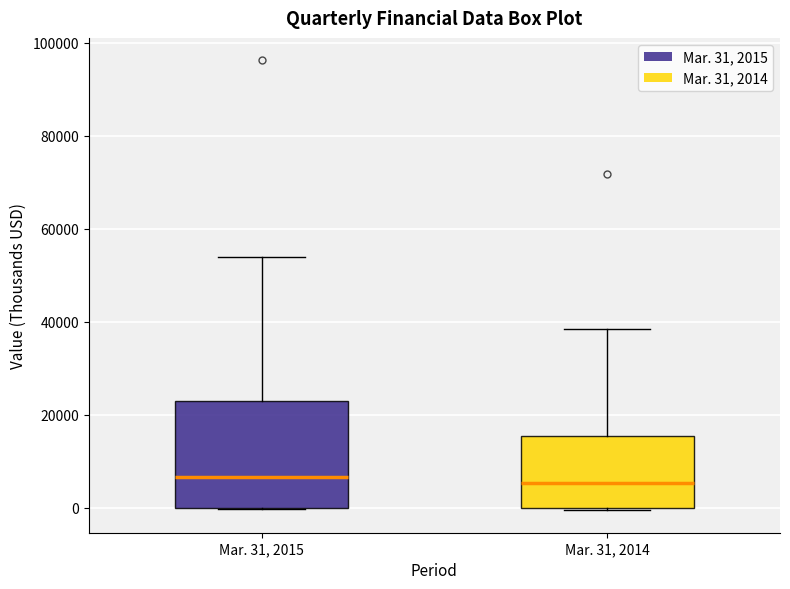

Reading left to right, transcribe this box plot: for each box, give where its median line is, the range the box spans, and where its two whiskers end, as read against the y-axis. The values are not printed on the chart, so give them approximately, as read against the axis.

Mar. 31, 2015: median 6000, box 0 to 24000, whiskers 0 to 54000
Mar. 31, 2014: median 6000, box 0 to 16000, whiskers 0 to 38000